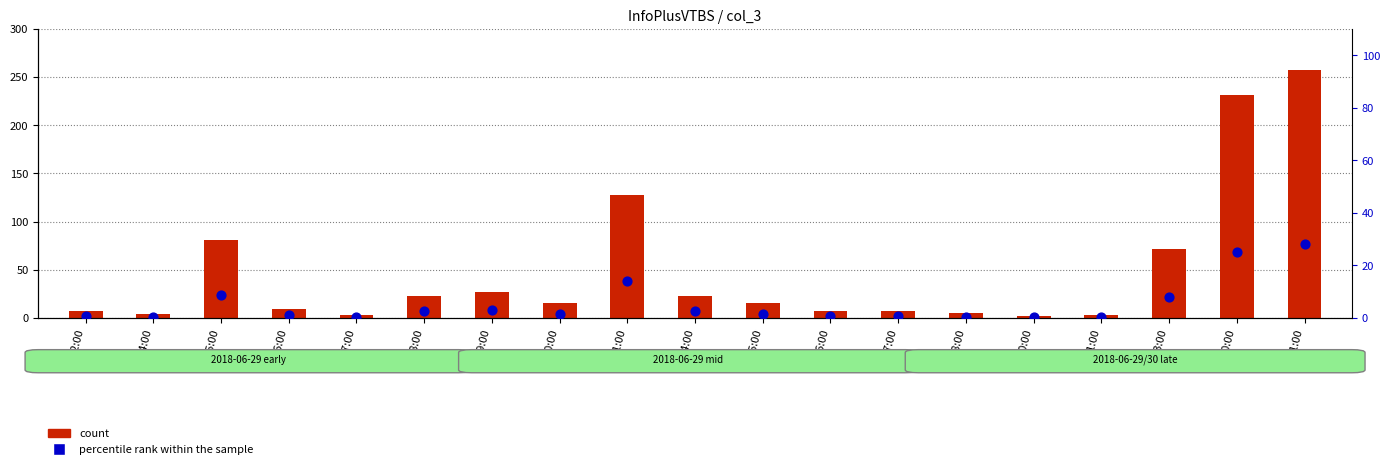

Is the value of percentile rank within the sample at 17:00 greater than the value of count at 02:00?

No